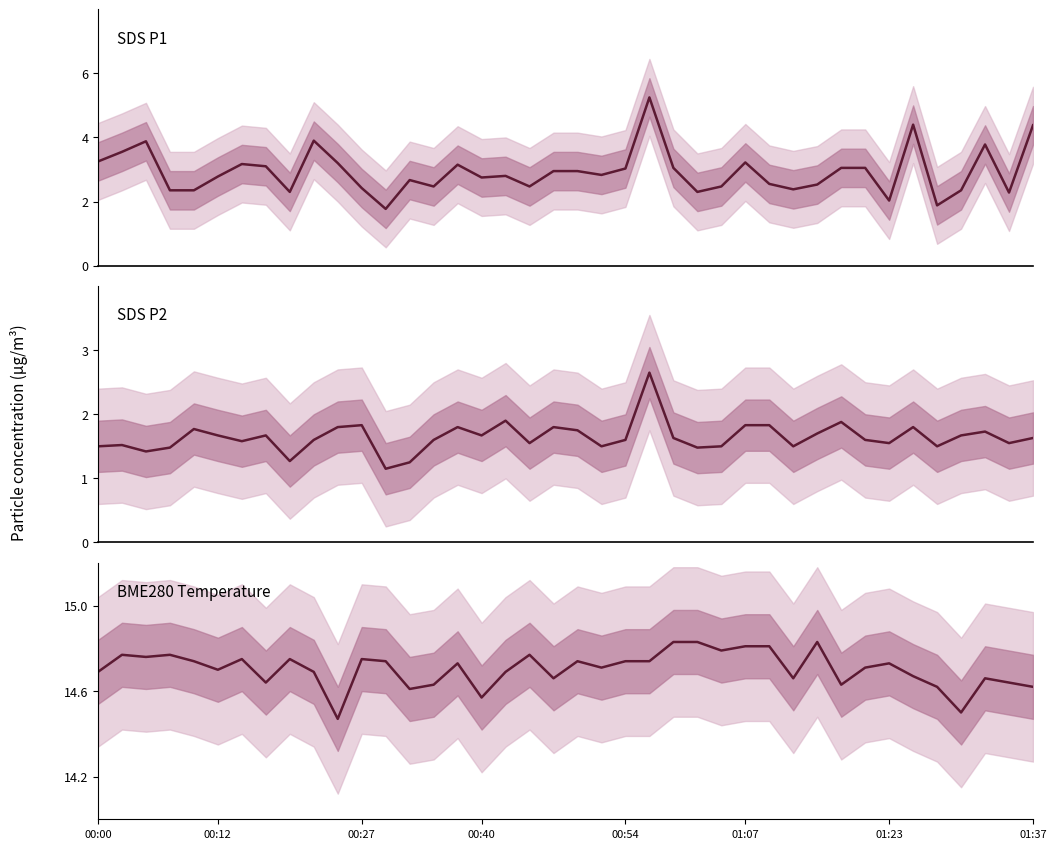

Is this an area chart (filled region under the line)?

No